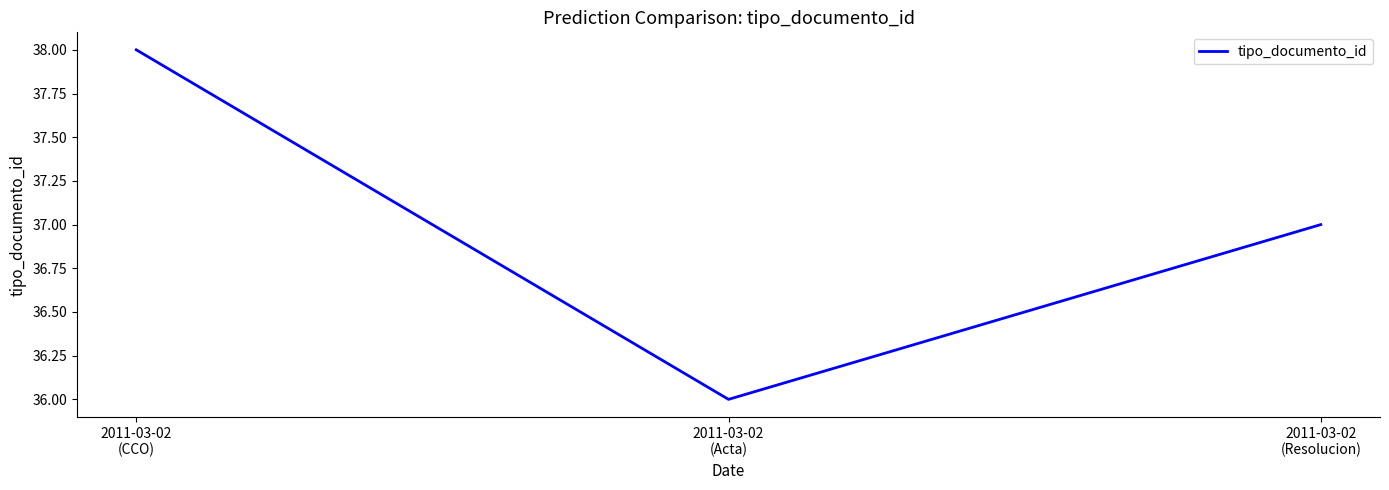

Reading left to right, extract all data points from this chart.

38	36	37